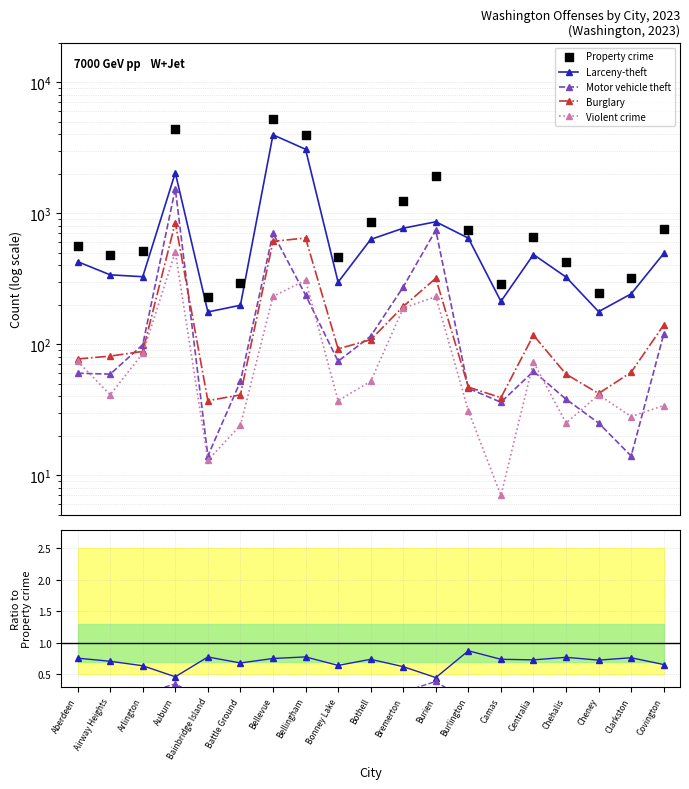

Which series has the largest Y range (max minus min)?

Property crime